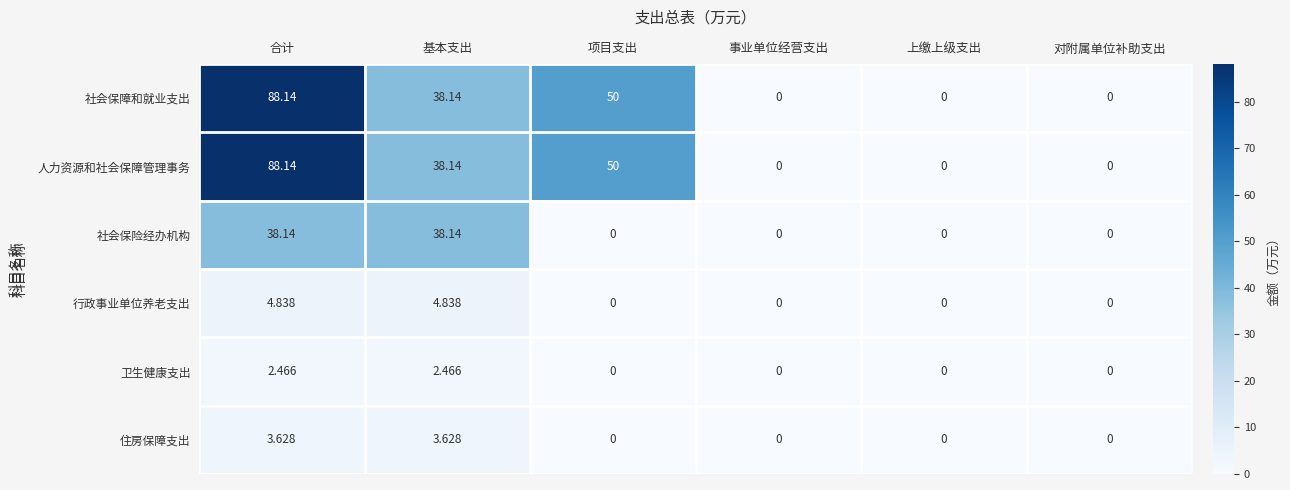

At which label is 人力资源和社会保障管理事务 closest to 44?

基本支出